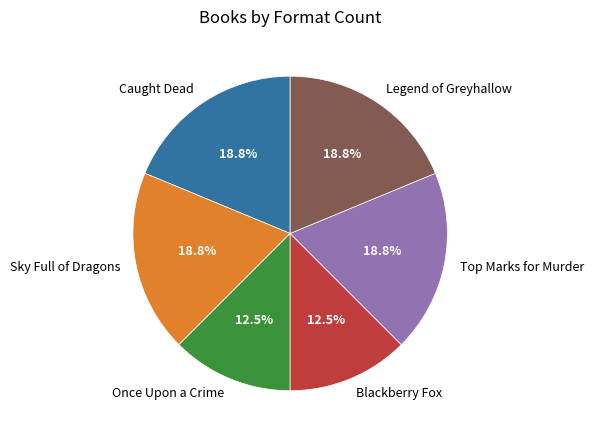

How many segments does this pie chart have?

6